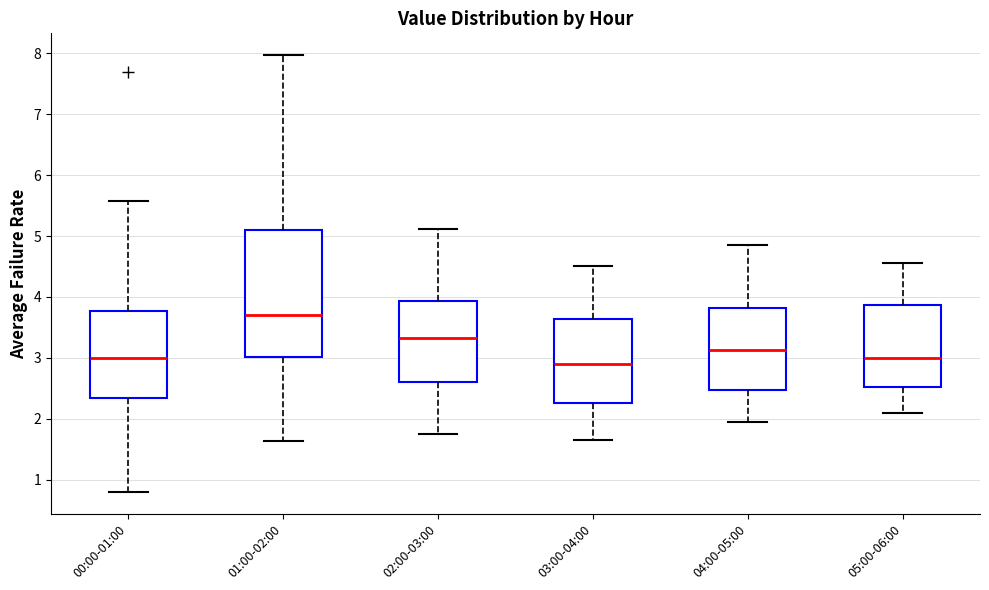

Where does the lower whisker of the box for 03:00-04:00 end on the y-axis? The values are not printed on the chart, so give them approximately, as read against the axis.

1.7